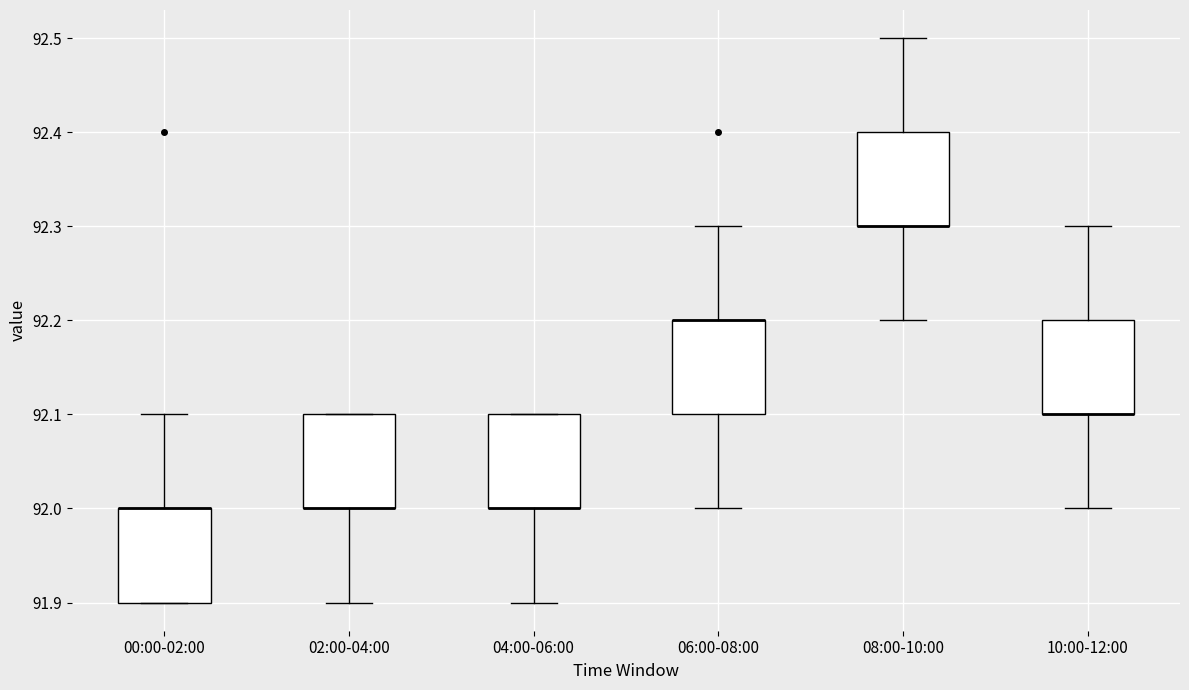

Reading left to right, transcribe this box plot: for each box, give where its median line is, the range the box spans, and where its two whiskers end, as read against the y-axis. The values are not printed on the chart, so give them approximately, as read against the axis.

00:00-02:00: median 92.0 (drawn on the box's upper edge), box 91.9 to 92.0, whiskers 91.9 to 92.1
02:00-04:00: median 92.0 (drawn on the box's lower edge), box 92.0 to 92.1, whiskers 91.9 to 92.1
04:00-06:00: median 92.0 (drawn on the box's lower edge), box 92.0 to 92.1, whiskers 91.9 to 92.1
06:00-08:00: median 92.2 (drawn on the box's upper edge), box 92.1 to 92.2, whiskers 92.0 to 92.3
08:00-10:00: median 92.3 (drawn on the box's lower edge), box 92.3 to 92.4, whiskers 92.2 to 92.5
10:00-12:00: median 92.1 (drawn on the box's lower edge), box 92.1 to 92.2, whiskers 92.0 to 92.3